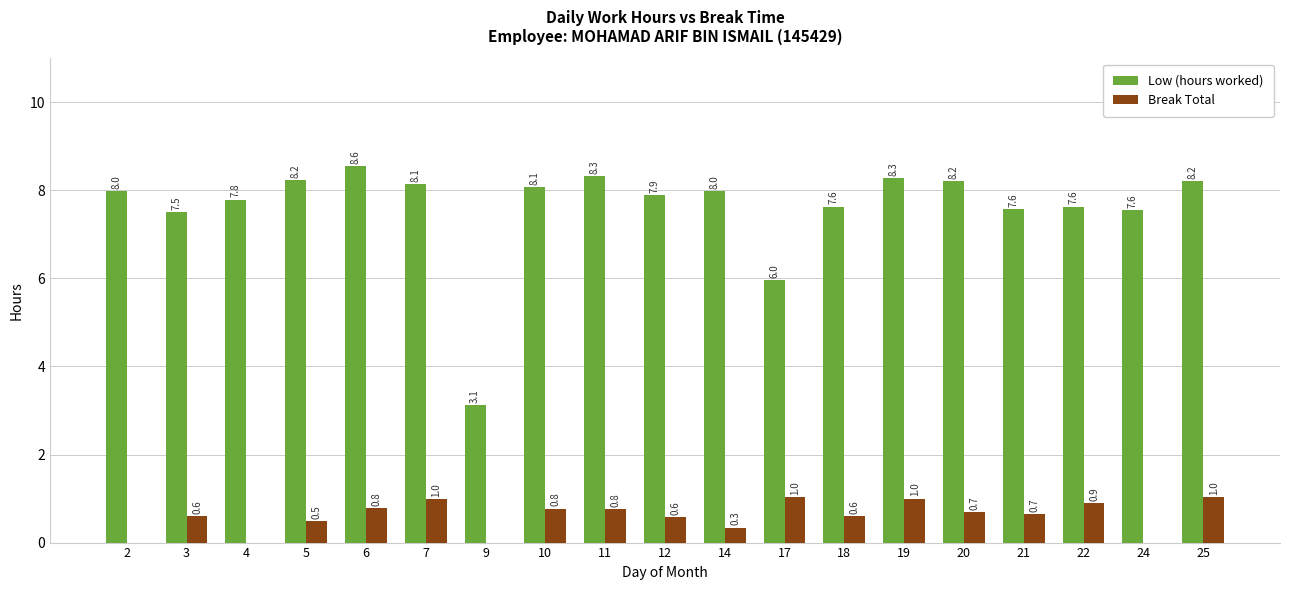

What is the total value across all series at 3?

8.1